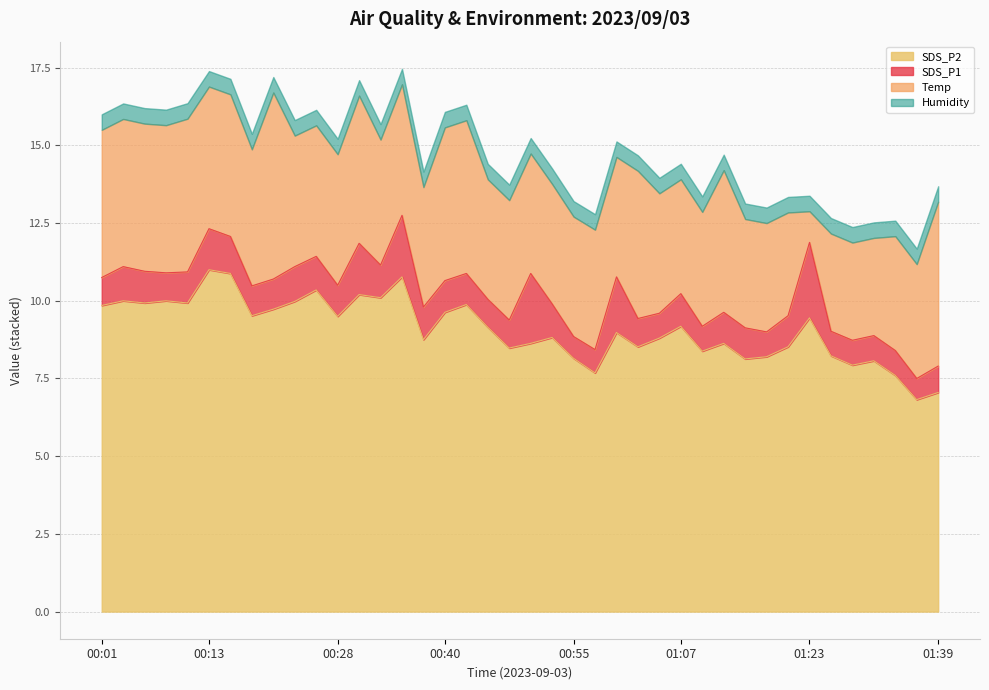

True or false: SDS_P2 has a value of 7.0 at 01:39.

True